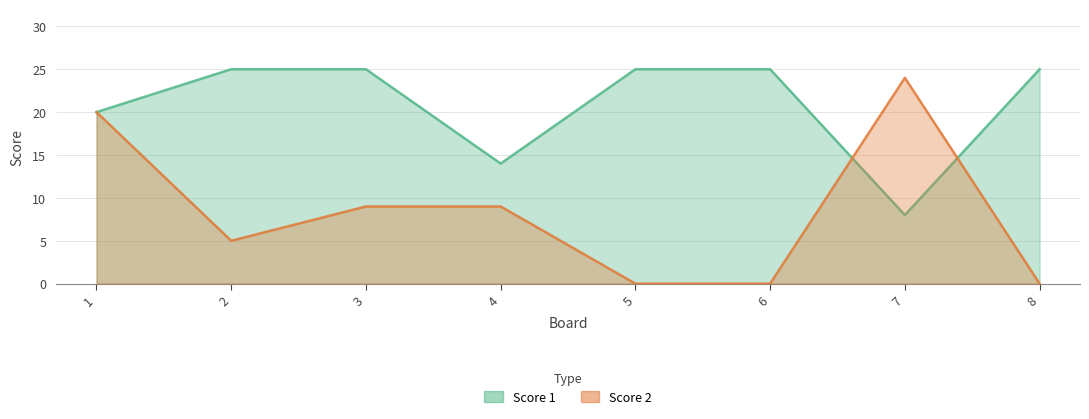

True or false: Score 1 and Score 2 cross at least once.

True